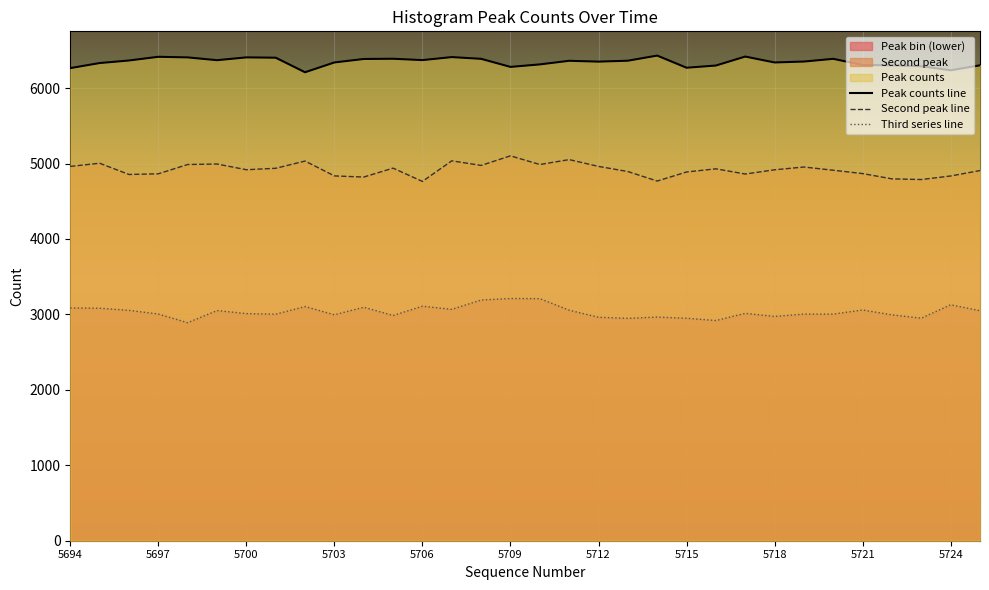

Rank the categories by value from lowest to highest.

5702, 5724, 5694, 5715, 5709, 5723, 5716, 5722, 5725, 5721, 5710, 5695, 5703, 5718, 5712, 5719, 5711, 5713, 5696, 5699, 5706, 5704, 5708, 5720, 5705, 5701, 5698, 5700, 5707, 5697, 5717, 5714